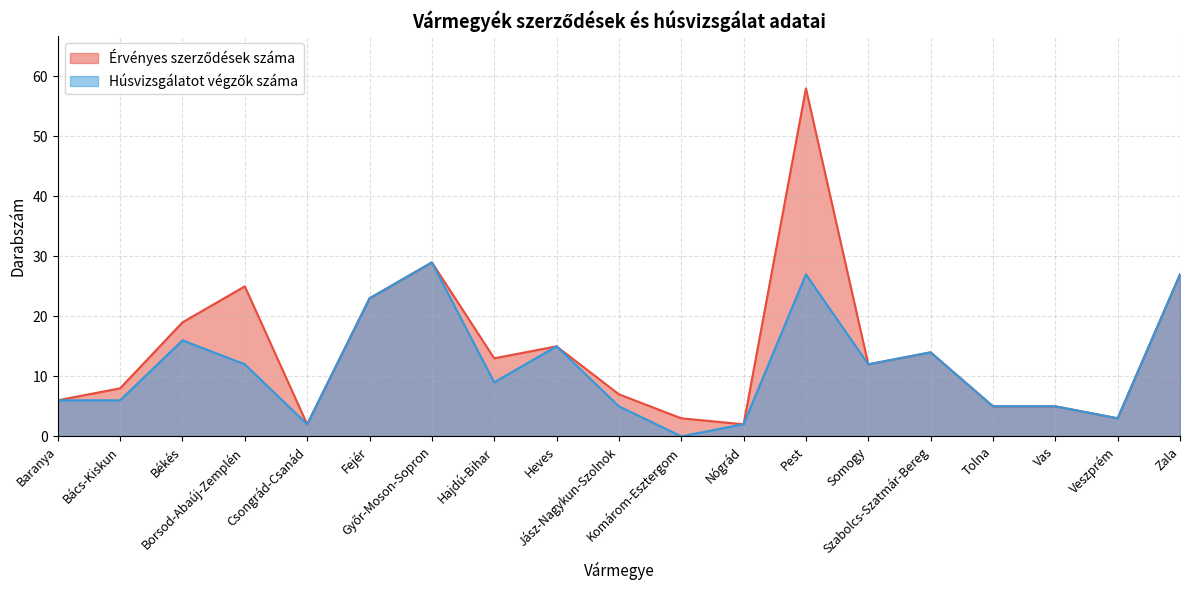

What is the difference between the second highest and minimum values in the Érvényes szerződések száma series?

27